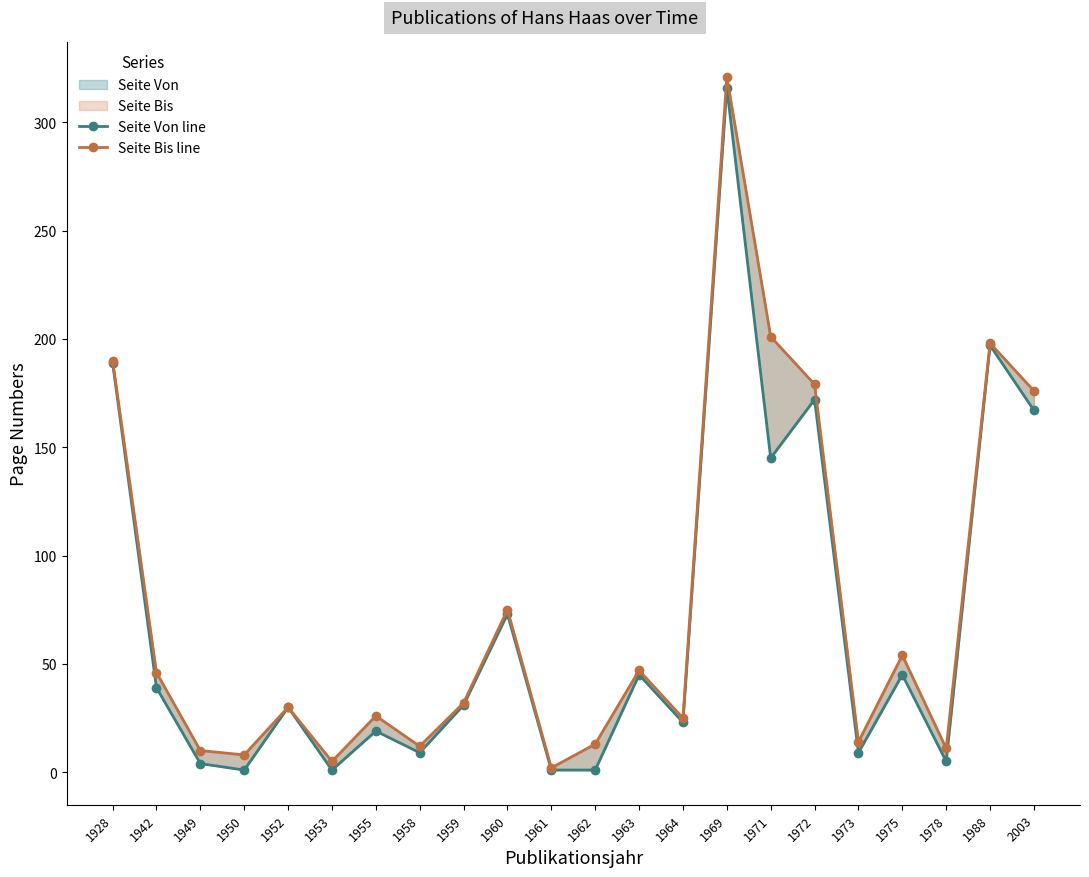

What is the highest value of the Seite Bis line series?

321